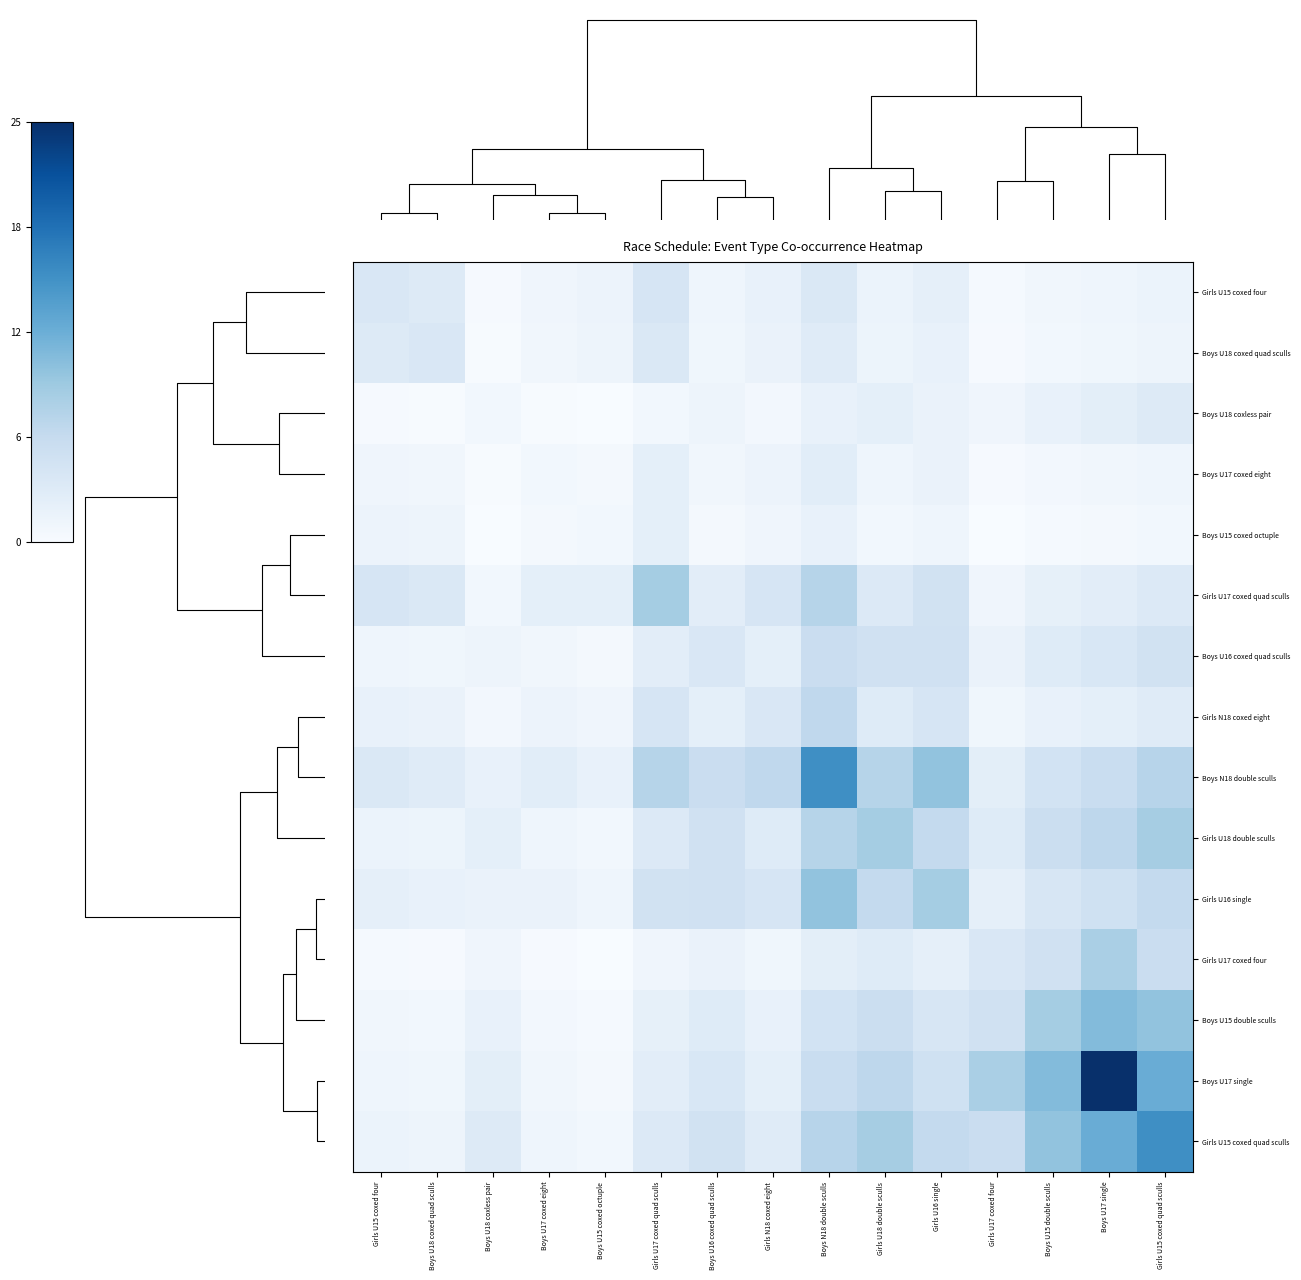

Reading left to right, extract all data points from this chart.

Girls U15 coxed four: Girls U15 coxed four=4.0	Boys U18 coxed quad sculls=3.4	Boys U18 coxless pair=0.5	Boys U17 coxed eight=1.3	Boys U15 coxed octuple=1.7	Girls U17 coxed quad sculls=4.4	Boys U16 coxed quad sculls=1.4	Girls N18 coxed eight=2.2	Boys N18 double sculls=3.8	Girls U18 double sculls=1.8	Girls U16 single=2.4	Girls U17 coxed four=0.7	Boys U15 double sculls=1.2	Boys U17 single=1.4	Girls U15 coxed quad sculls=1.8
Boys U18 coxed quad sculls: Girls U15 coxed four=3.4	Boys U18 coxed quad sculls=4.0	Boys U18 coxless pair=0.4	Boys U17 coxed eight=1.1	Boys U15 coxed octuple=1.5	Girls U17 coxed quad sculls=3.8	Boys U16 coxed quad sculls=1.2	Girls N18 coxed eight=1.9	Boys N18 double sculls=3.3	Girls U18 double sculls=1.6	Girls U16 single=2.1	Girls U17 coxed four=0.6	Boys U15 double sculls=1.0	Boys U17 single=1.2	Girls U15 coxed quad sculls=1.5
Boys U18 coxless pair: Girls U15 coxed four=0.5	Boys U18 coxed quad sculls=0.4	Boys U18 coxless pair=1.0	Boys U17 coxed eight=0.4	Boys U15 coxed octuple=0.3	Girls U17 coxed quad sculls=1.0	Boys U16 coxed quad sculls=1.5	Girls N18 coxed eight=0.9	Boys N18 double sculls=2.2	Girls U18 double sculls=2.6	Girls U16 single=1.9	Girls U17 coxed four=1.3	Boys U15 double sculls=2.2	Boys U17 single=2.7	Girls U15 coxed quad sculls=3.4
Boys U17 coxed eight: Girls U15 coxed four=1.3	Boys U18 coxed quad sculls=1.1	Boys U18 coxless pair=0.4	Boys U17 coxed eight=1.0	Boys U15 coxed octuple=0.7	Girls U17 coxed quad sculls=2.6	Boys U16 coxed quad sculls=1.1	Girls N18 coxed eight=1.7	Boys N18 double sculls=3.0	Girls U18 double sculls=1.4	Girls U16 single=1.9	Girls U17 coxed four=0.5	Boys U15 double sculls=0.9	Boys U17 single=1.1	Girls U15 coxed quad sculls=1.4
Boys U15 coxed octuple: Girls U15 coxed four=1.7	Boys U18 coxed quad sculls=1.5	Boys U18 coxless pair=0.3	Boys U17 coxed eight=0.7	Boys U15 coxed octuple=1.0	Girls U17 coxed quad sculls=2.6	Boys U16 coxed quad sculls=0.8	Girls N18 coxed eight=1.3	Boys N18 double sculls=2.2	Girls U18 double sculls=1.0	Girls U16 single=1.4	Girls U17 coxed four=0.4	Boys U15 double sculls=0.7	Boys U17 single=0.8	Girls U15 coxed quad sculls=1.0
Girls U17 coxed quad sculls: Girls U15 coxed four=4.4	Boys U18 coxed quad sculls=3.8	Boys U18 coxless pair=1.0	Boys U17 coxed eight=2.6	Boys U15 coxed octuple=2.6	Girls U17 coxed quad sculls=9.0	Boys U16 coxed quad sculls=2.8	Girls N18 coxed eight=4.4	Boys N18 double sculls=7.7	Girls U18 double sculls=3.7	Girls U16 single=4.9	Girls U17 coxed four=1.3	Boys U15 double sculls=2.3	Boys U17 single=2.9	Girls U15 coxed quad sculls=3.6
Boys U16 coxed quad sculls: Girls U15 coxed four=1.4	Boys U18 coxed quad sculls=1.2	Boys U18 coxless pair=1.5	Boys U17 coxed eight=1.1	Boys U15 coxed octuple=0.8	Girls U17 coxed quad sculls=2.8	Boys U16 coxed quad sculls=4.0	Girls N18 coxed eight=2.6	Boys N18 double sculls=5.9	Girls U18 double sculls=5.2	Girls U16 single=5.2	Girls U17 coxed four=1.9	Boys U15 double sculls=3.3	Boys U17 single=4.1	Girls U15 coxed quad sculls=5.1
Girls N18 coxed eight: Girls U15 coxed four=2.2	Boys U18 coxed quad sculls=1.9	Boys U18 coxless pair=0.9	Boys U17 coxed eight=1.7	Boys U15 coxed octuple=1.3	Girls U17 coxed quad sculls=4.4	Boys U16 coxed quad sculls=2.6	Girls N18 coxed eight=4.0	Boys N18 double sculls=6.9	Girls U18 double sculls=3.3	Girls U16 single=4.4	Girls U17 coxed four=1.2	Boys U15 double sculls=2.1	Boys U17 single=2.6	Girls U15 coxed quad sculls=3.3
Boys N18 double sculls: Girls U15 coxed four=3.8	Boys U18 coxed quad sculls=3.3	Boys U18 coxless pair=2.2	Boys U17 coxed eight=3.0	Boys U15 coxed octuple=2.2	Girls U17 coxed quad sculls=7.7	Boys U16 coxed quad sculls=5.9	Girls N18 coxed eight=6.9	Boys N18 double sculls=16.0	Girls U18 double sculls=7.7	Girls U16 single=10.3	Girls U17 coxed four=2.8	Boys U15 double sculls=4.9	Boys U17 single=6.0	Girls U15 coxed quad sculls=7.6
Girls U18 double sculls: Girls U15 coxed four=1.8	Boys U18 coxed quad sculls=1.6	Boys U18 coxless pair=2.6	Boys U17 coxed eight=1.4	Boys U15 coxed octuple=1.0	Girls U17 coxed quad sculls=3.7	Boys U16 coxed quad sculls=5.2	Girls N18 coxed eight=3.3	Boys N18 double sculls=7.7	Girls U18 double sculls=9.0	Girls U16 single=6.7	Girls U17 coxed four=3.3	Boys U15 double sculls=5.7	Boys U17 single=7.1	Girls U15 coxed quad sculls=8.9
Girls U16 single: Girls U15 coxed four=2.4	Boys U18 coxed quad sculls=2.1	Boys U18 coxless pair=1.9	Boys U17 coxed eight=1.9	Boys U15 coxed octuple=1.4	Girls U17 coxed quad sculls=4.9	Boys U16 coxed quad sculls=5.2	Girls N18 coxed eight=4.4	Boys N18 double sculls=10.3	Girls U18 double sculls=6.7	Girls U16 single=9.0	Girls U17 coxed four=2.4	Boys U15 double sculls=4.3	Boys U17 single=5.2	Girls U15 coxed quad sculls=6.6
Girls U17 coxed four: Girls U15 coxed four=0.7	Boys U18 coxed quad sculls=0.6	Boys U18 coxless pair=1.3	Boys U17 coxed eight=0.5	Boys U15 coxed octuple=0.4	Girls U17 coxed quad sculls=1.3	Boys U16 coxed quad sculls=1.9	Girls N18 coxed eight=1.2	Boys N18 double sculls=2.8	Girls U18 double sculls=3.3	Girls U16 single=2.4	Girls U17 coxed four=4.0	Boys U15 double sculls=5.2	Boys U17 single=8.6	Girls U15 coxed quad sculls=5.9
Boys U15 double sculls: Girls U15 coxed four=1.2	Boys U18 coxed quad sculls=1.0	Boys U18 coxless pair=2.2	Boys U17 coxed eight=0.9	Boys U15 coxed octuple=0.7	Girls U17 coxed quad sculls=2.3	Boys U16 coxed quad sculls=3.3	Girls N18 coxed eight=2.1	Boys N18 double sculls=4.9	Girls U18 double sculls=5.7	Girls U16 single=4.3	Girls U17 coxed four=5.2	Boys U15 double sculls=9.0	Boys U17 single=11.1	Girls U15 coxed quad sculls=10.3
Boys U17 single: Girls U15 coxed four=1.4	Boys U18 coxed quad sculls=1.2	Boys U18 coxless pair=2.7	Boys U17 coxed eight=1.1	Boys U15 coxed octuple=0.8	Girls U17 coxed quad sculls=2.9	Boys U16 coxed quad sculls=4.1	Girls N18 coxed eight=2.6	Boys N18 double sculls=6.0	Girls U18 double sculls=7.1	Girls U16 single=5.2	Girls U17 coxed four=8.6	Boys U15 double sculls=11.1	Boys U17 single=25.0	Girls U15 coxed quad sculls=12.8
Girls U15 coxed quad sculls: Girls U15 coxed four=1.8	Boys U18 coxed quad sculls=1.5	Boys U18 coxless pair=3.4	Boys U17 coxed eight=1.4	Boys U15 coxed octuple=1.0	Girls U17 coxed quad sculls=3.6	Boys U16 coxed quad sculls=5.1	Girls N18 coxed eight=3.3	Boys N18 double sculls=7.6	Girls U18 double sculls=8.9	Girls U16 single=6.6	Girls U17 coxed four=5.9	Boys U15 double sculls=10.3	Boys U17 single=12.8	Girls U15 coxed quad sculls=16.0